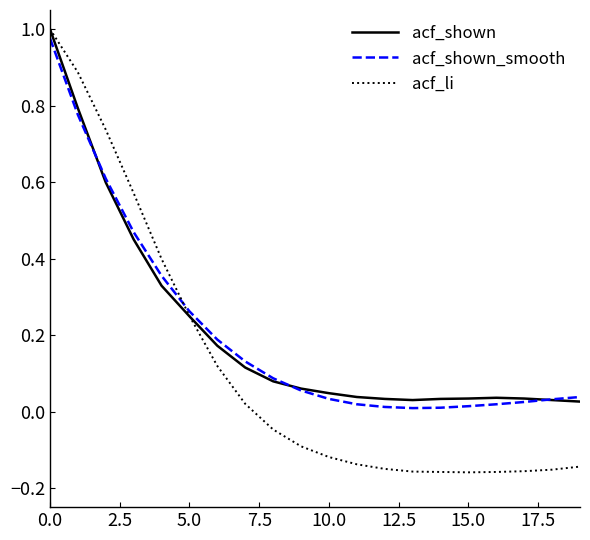

What is the sum of all acf_shown values?

4.2